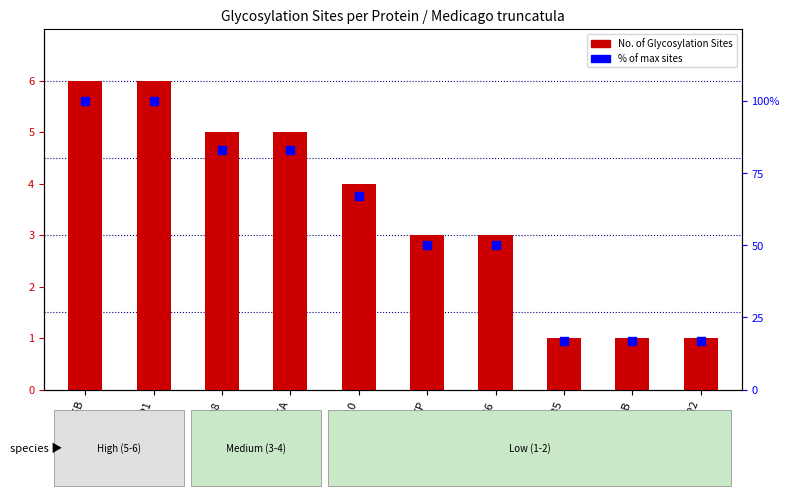

Which series has the widest spread of Y values?

% of max sites